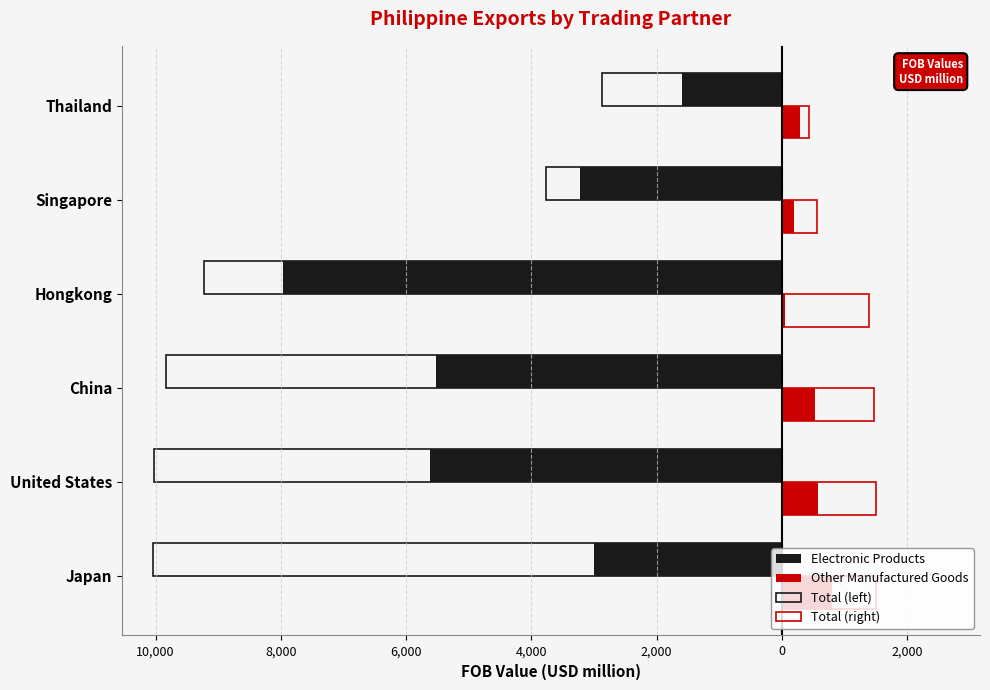

What is the difference between the maximum and minimum values in the Electronic Products series?

6373.0